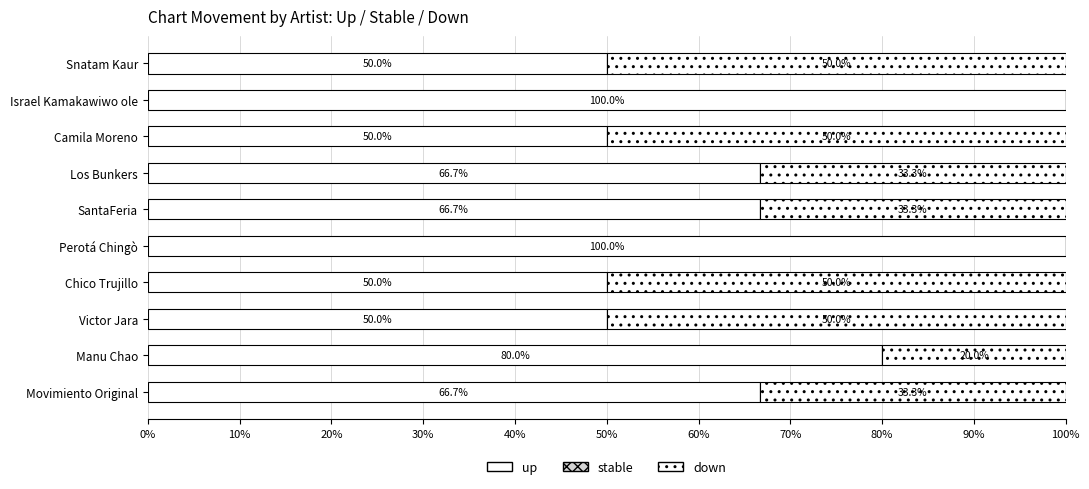

How many series are shown in this chart?

3